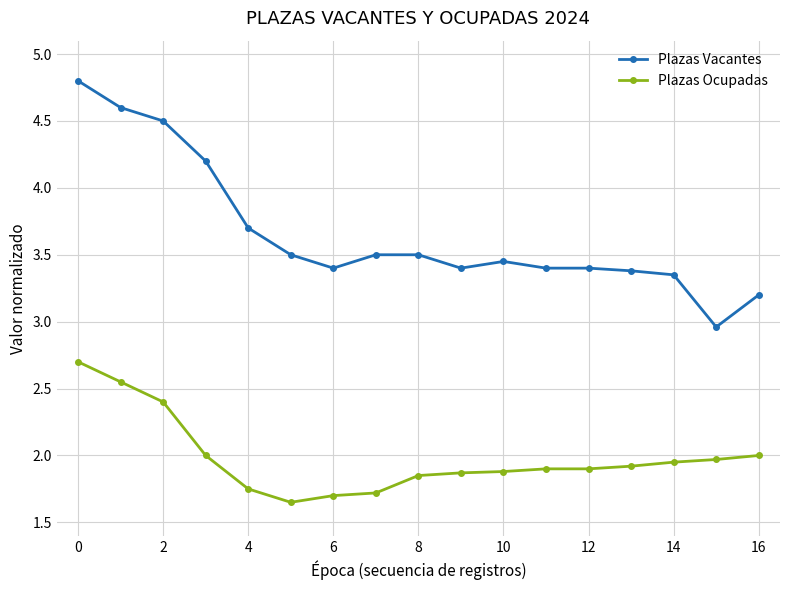

What is the maximum value shown in the chart?

4.8